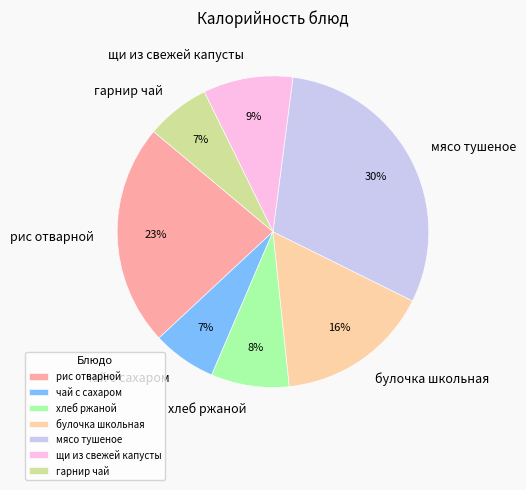

Do хлеб ржаной and мясо тушеное together represent more than half of the pie?

No